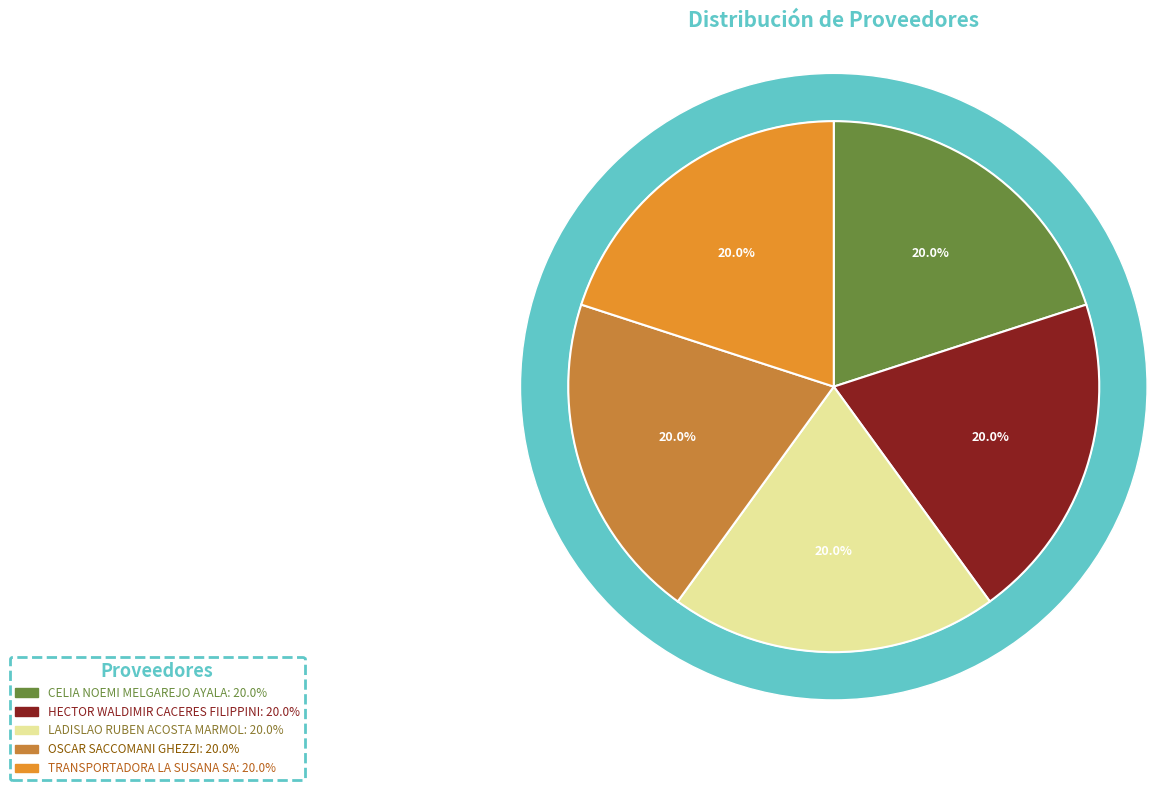

What is the total percentage of oscar-saccomani-ghezzi-1 and ladislao-ruben-acosta-marmol?

40.0%